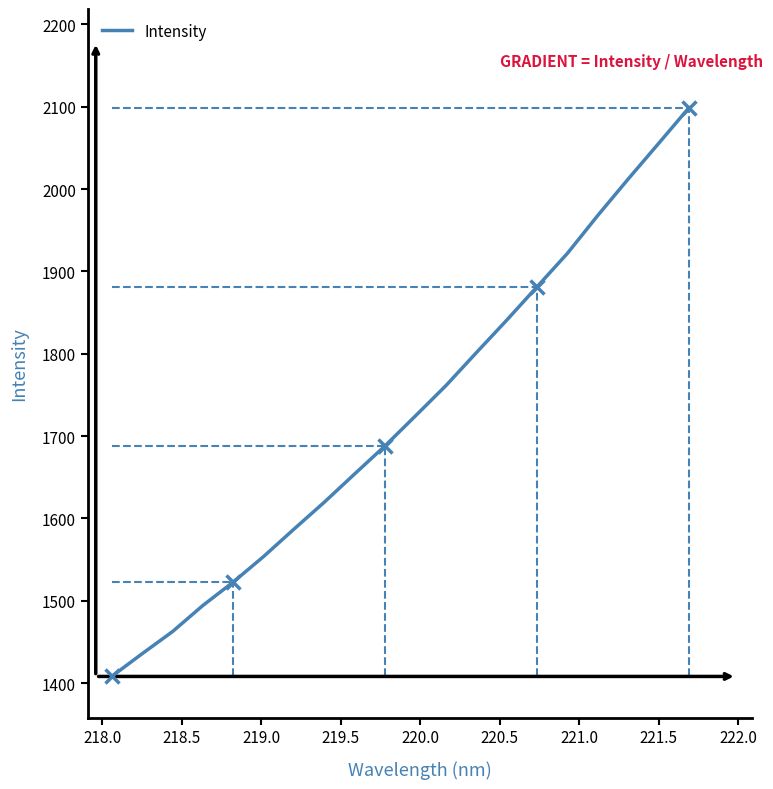

What is the greatest value displayed?

2098.6